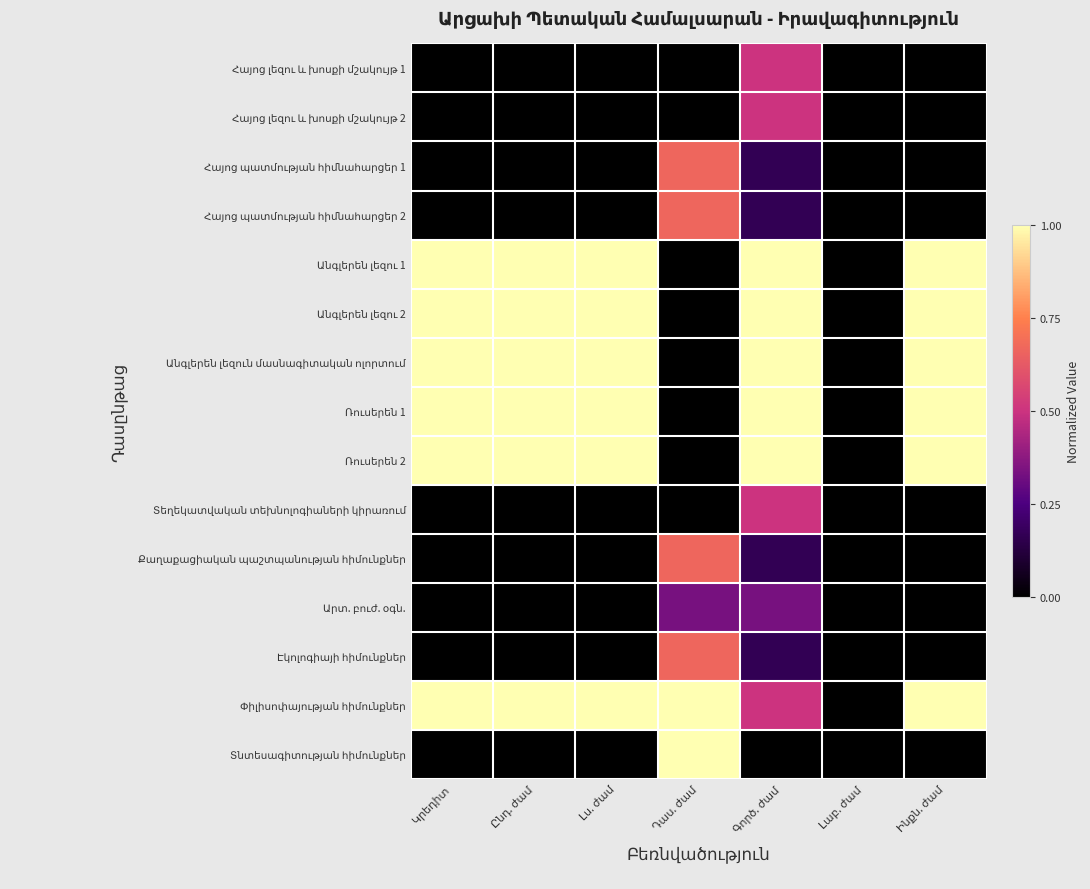

Which has a higher value, Լս. ժամ or Ընդ. ժամ?

Լս. ժամ